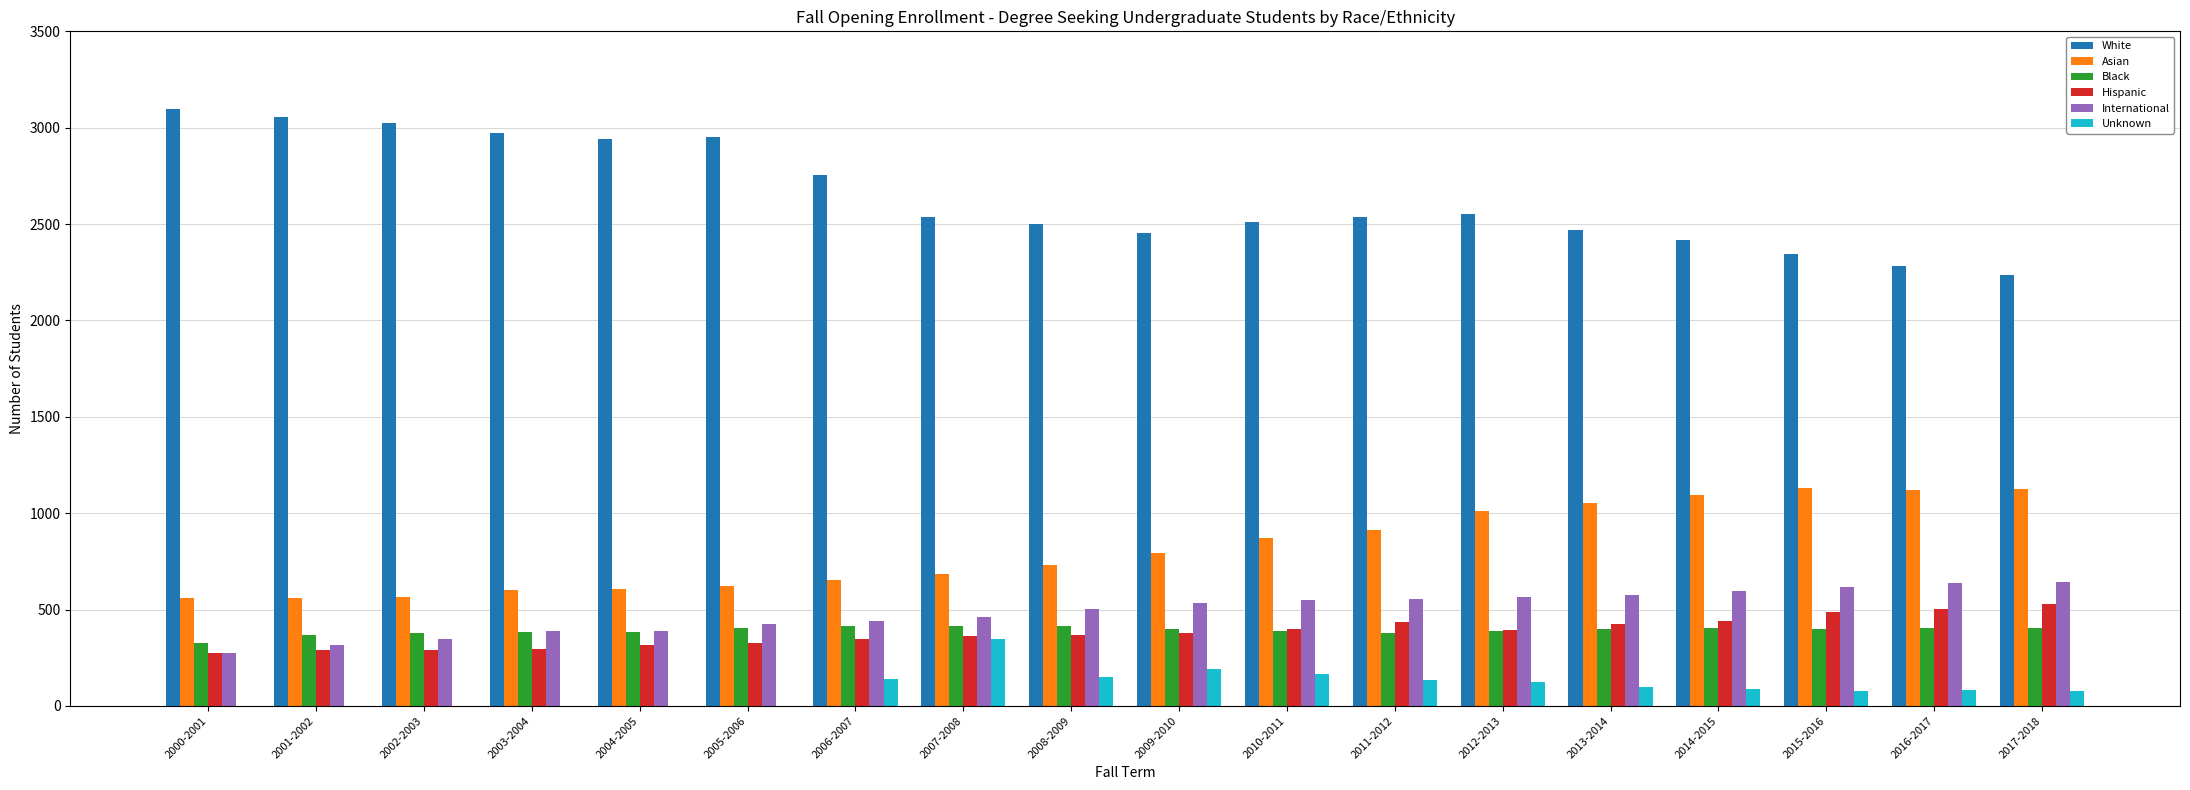

Is the value of White at 2007-2008 greater than the value of Unknown at 2002-2003?

Yes